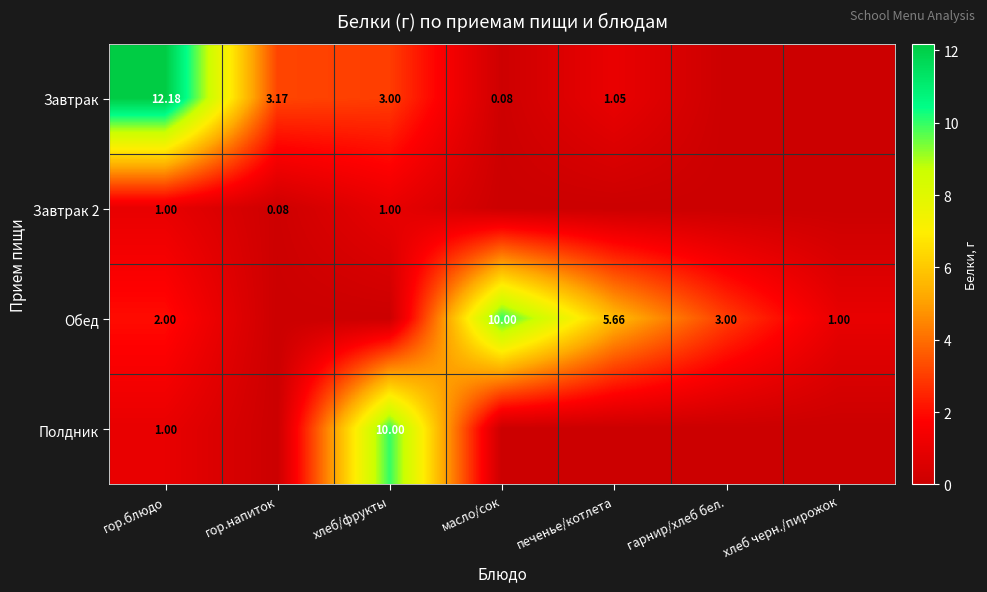

The Завтрак 2 series shows 0.1 at гор.напиток. True or false?

True